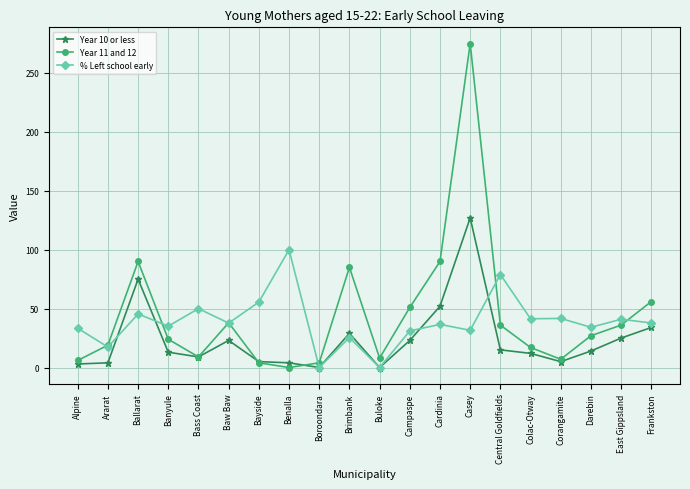

How many data points does each series have?

20